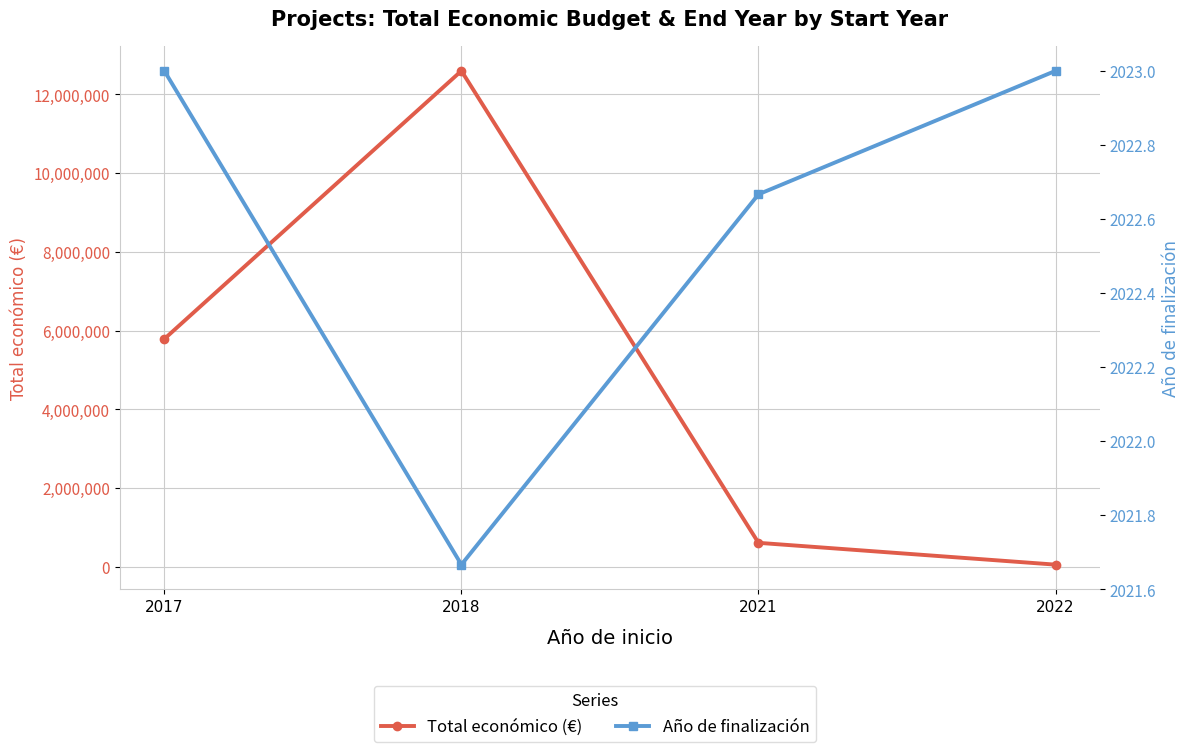

Rank the series at 2018 from highest to lowest value.

Total económico (€), Año de finalización